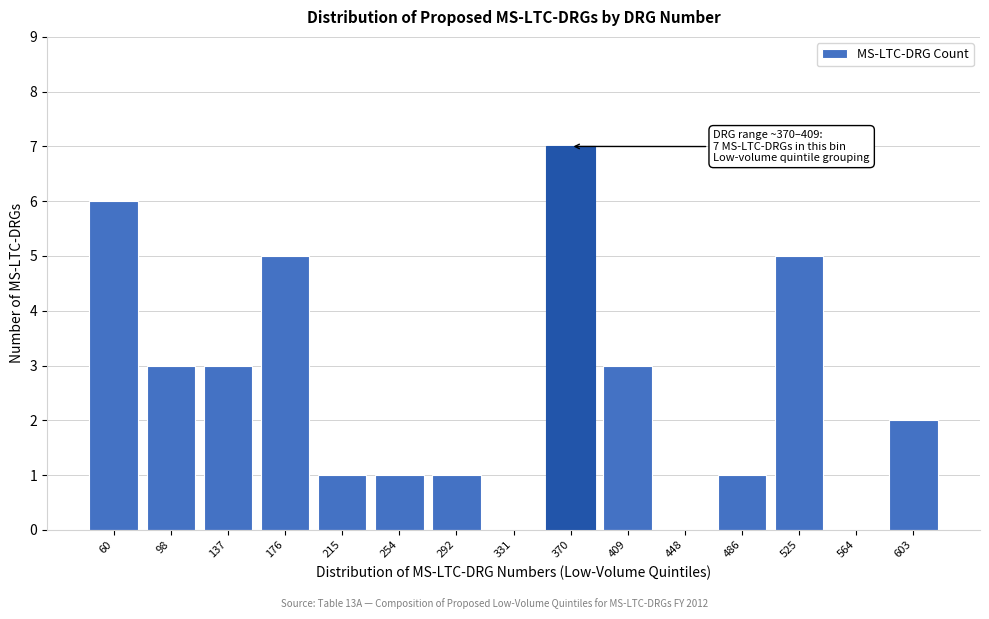

Reading right to left, extract all data points from this chart.

603=2	564=0	525=5	486=1	448=0	409=3	370=7	331=0	292=1	254=1	215=1	176=5	137=3	98=3	60=6